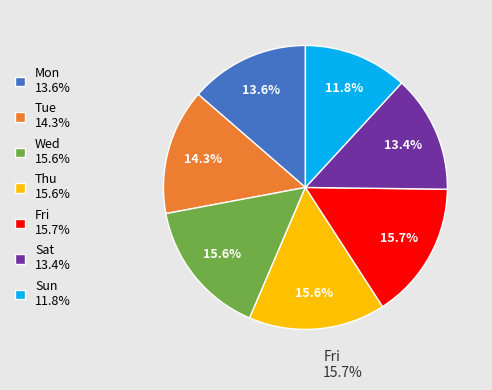

What percentage do Thu 15.6% and Sun 11.8% together represent?

27.4%